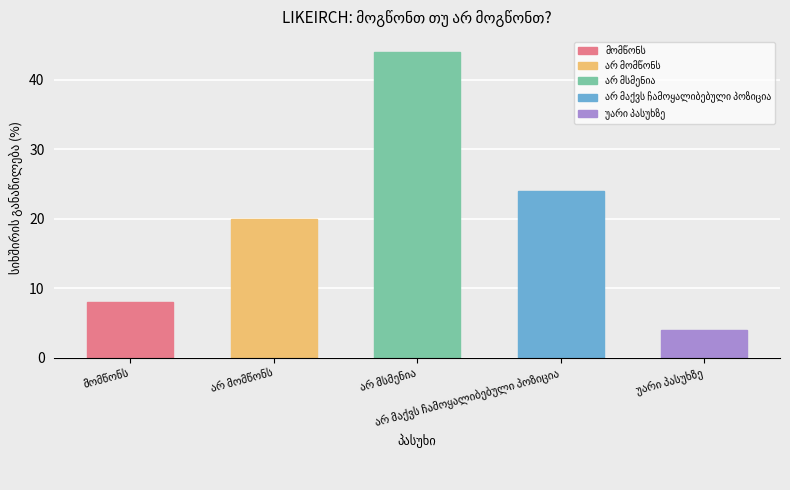

What is the value of the 5th bar from the left?

4